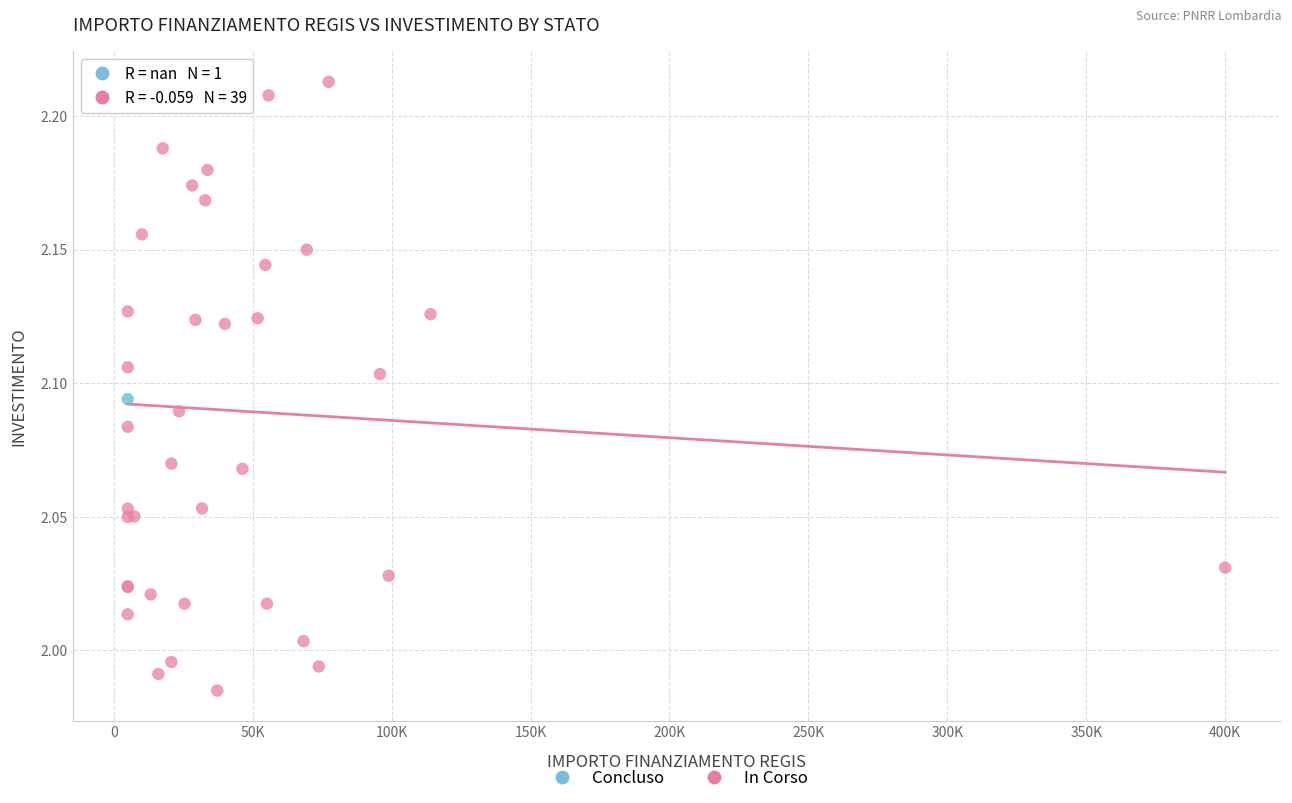

What are all the series names shown in the legend?

Concluso, In Corso